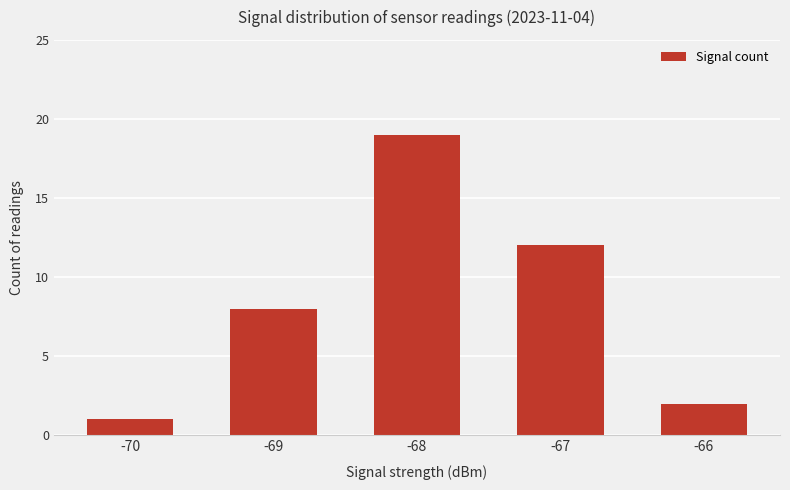

What is the sum of all values?

42